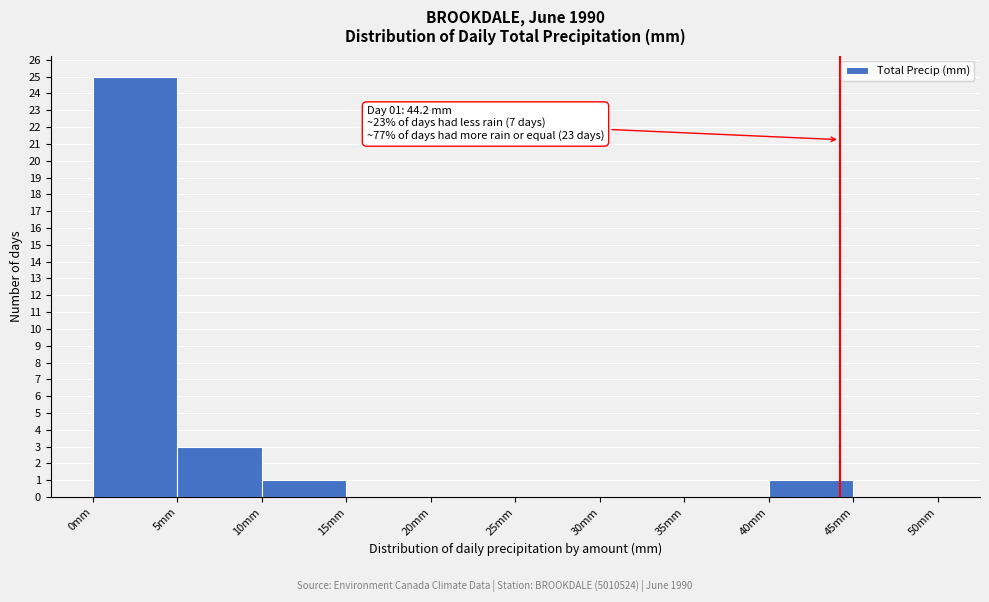

Which range on the x-axis has the tallest bar?

0 to 5